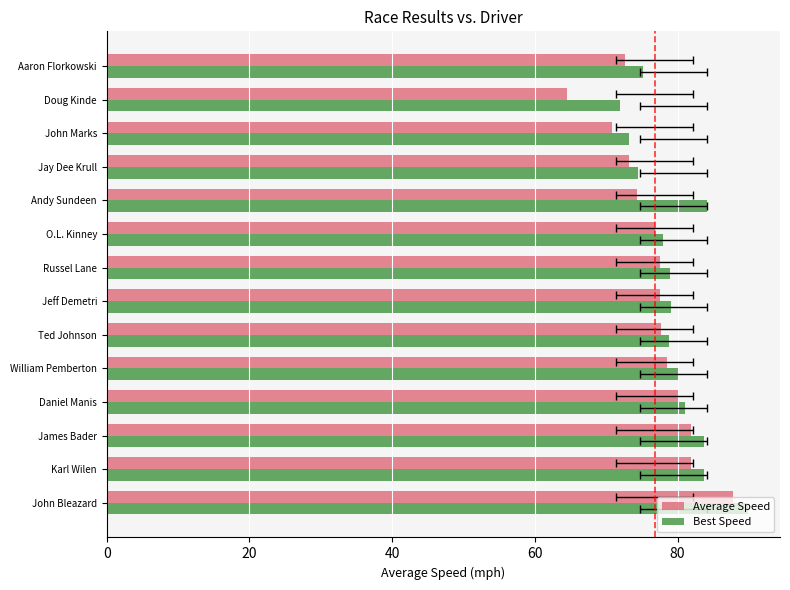

Which series has the largest total across all categories?

Best Speed